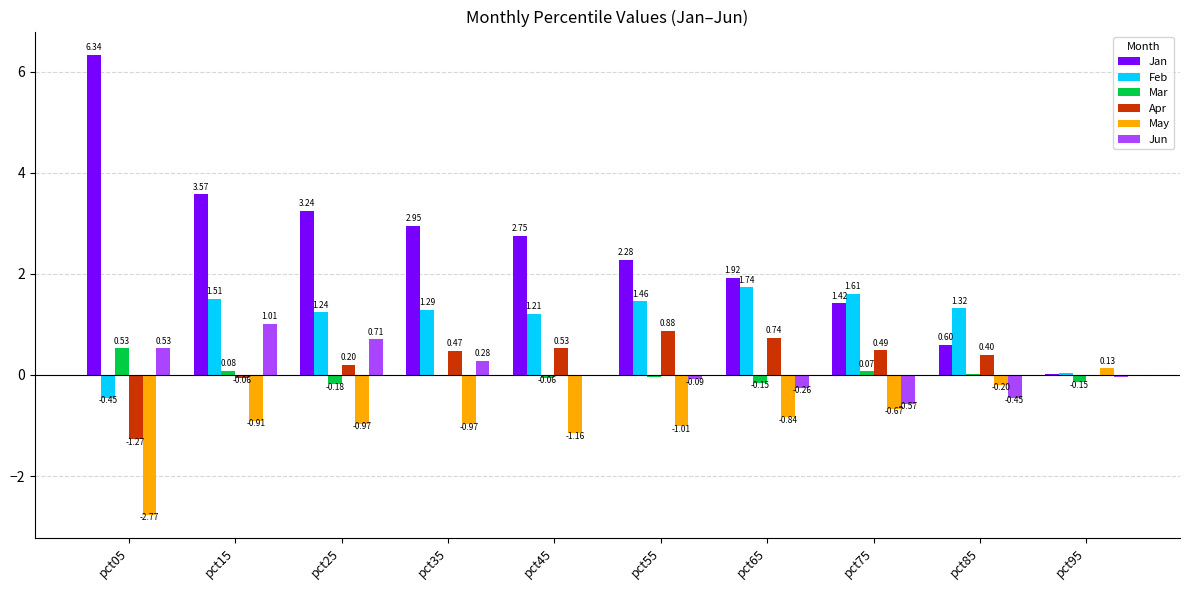

Which series has the widest spread of values?

Jan